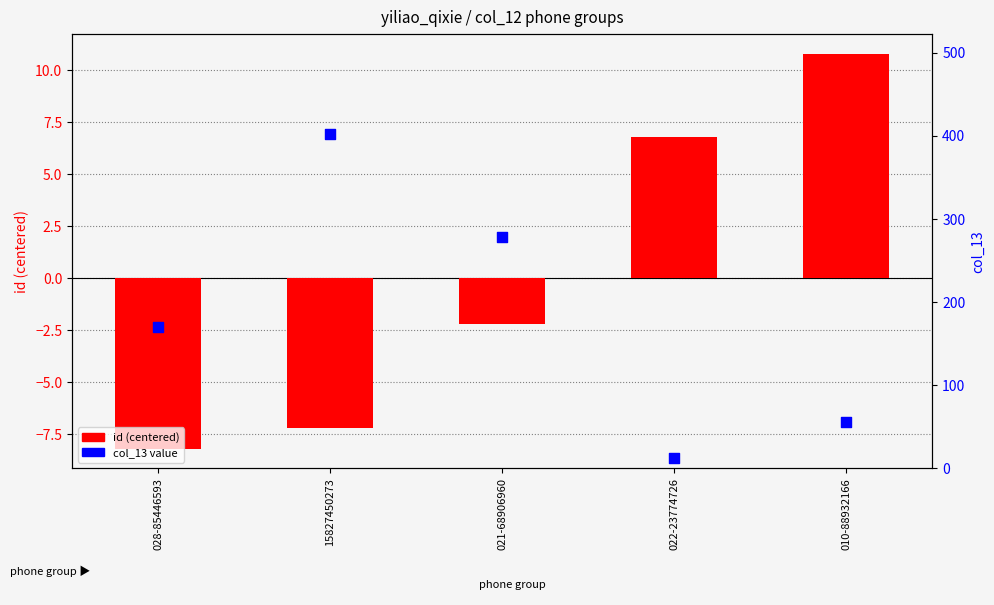

At which category is the sum across all series the highest?

15827450273